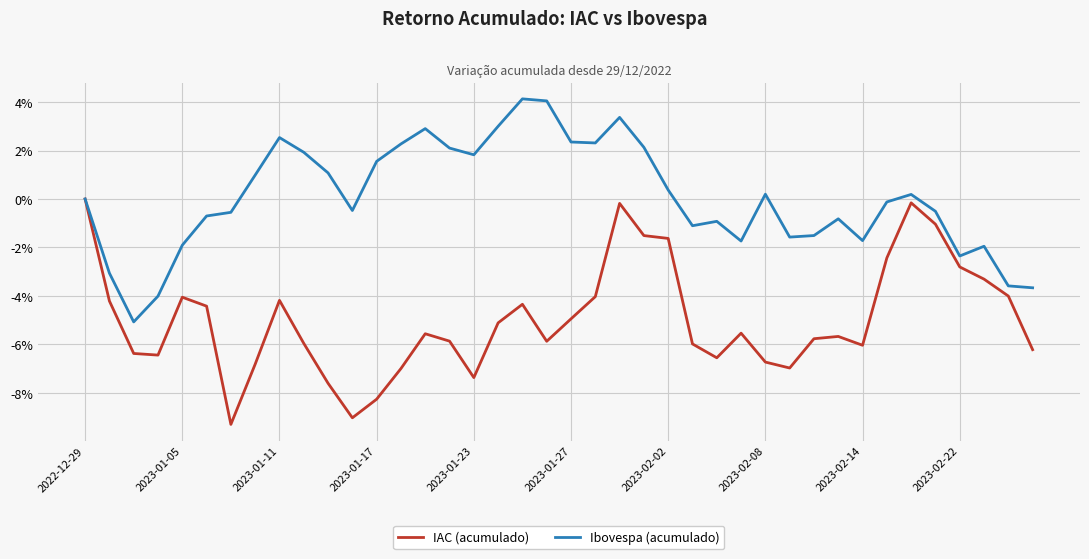

Does the chart display data point markers on the line(s)?

No